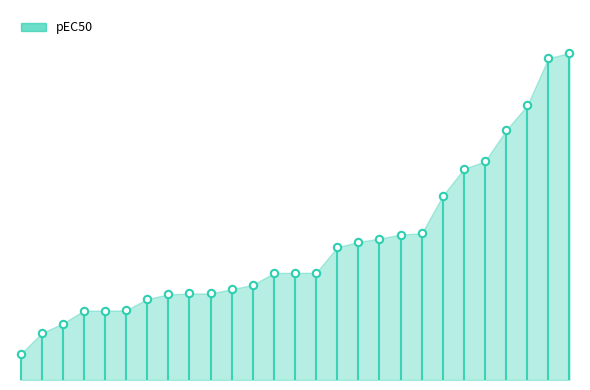

Between 144209380 and 144205453, which is larger?

144205453